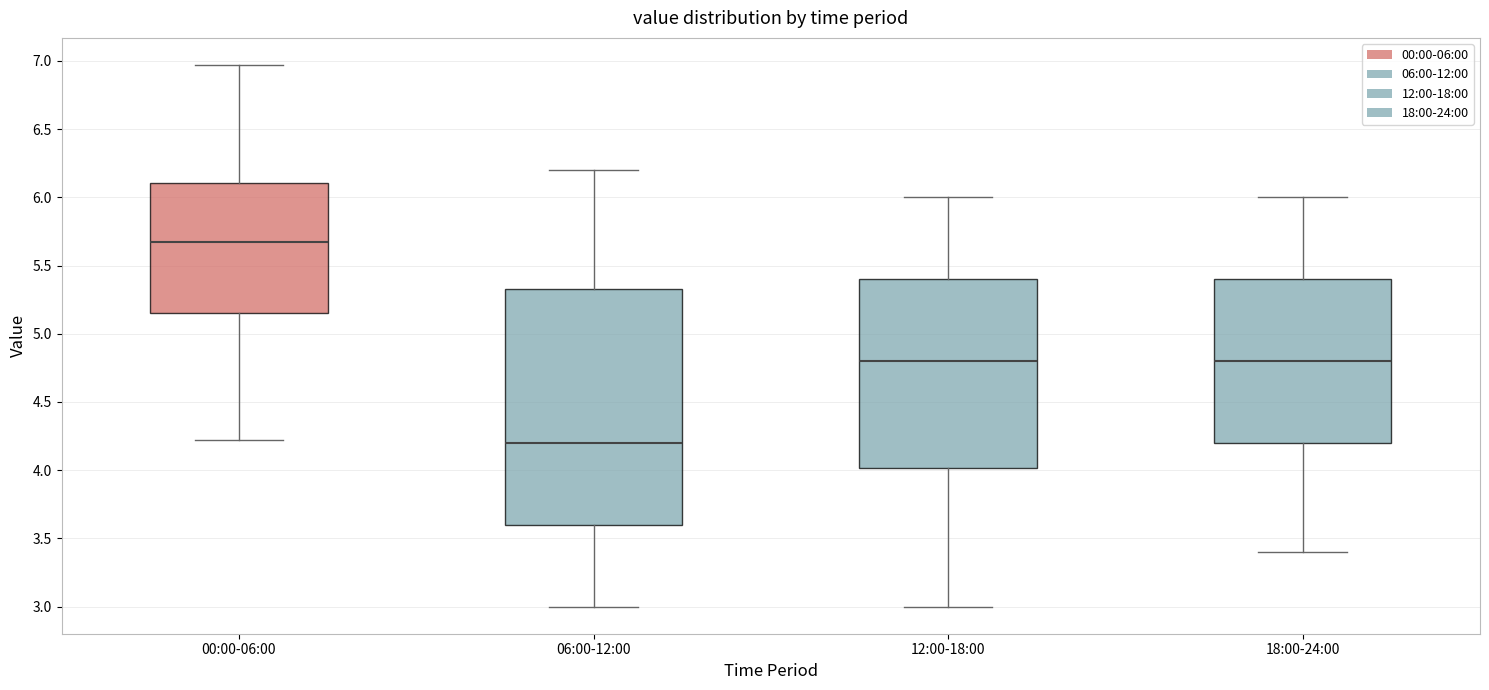

Which box's median line is the highest?

00:00-06:00